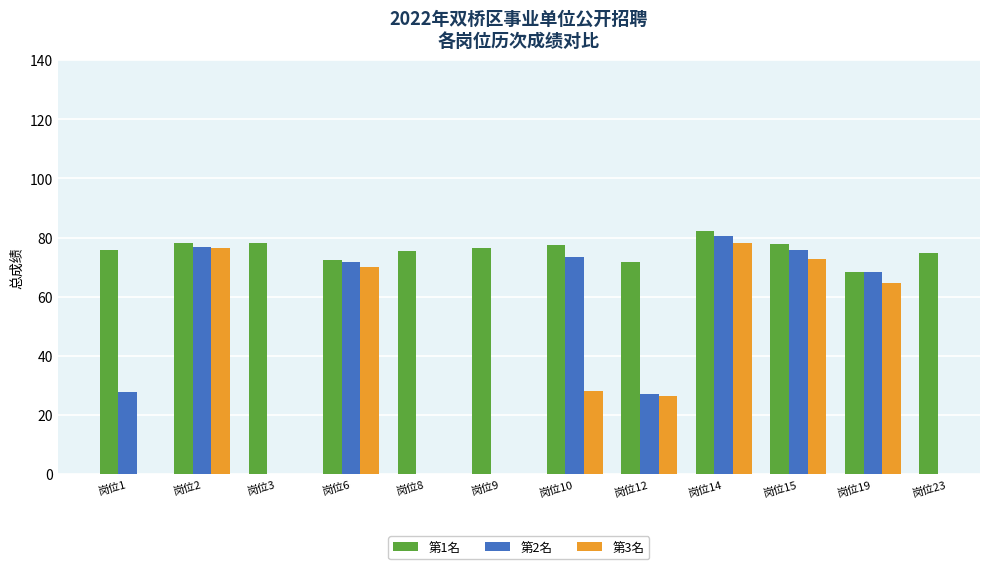

Which label corresponds to the largest value in the chart?

岗位14